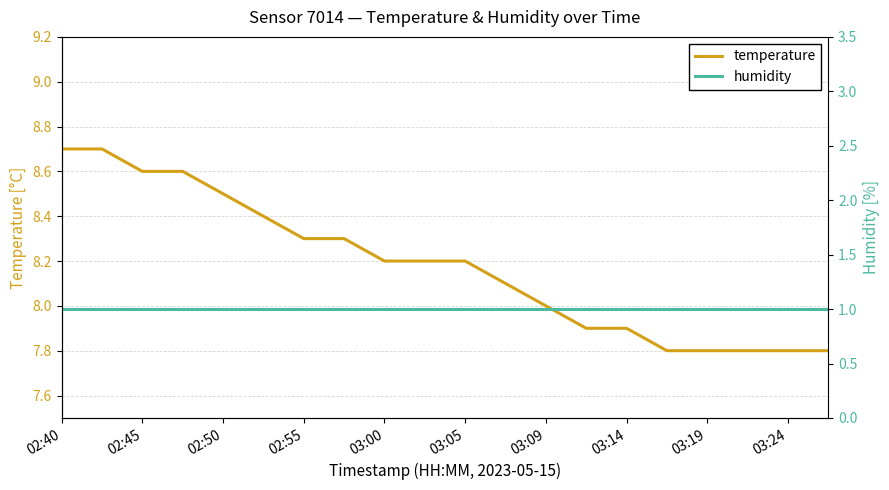

How many categories are shown in the chart?

20